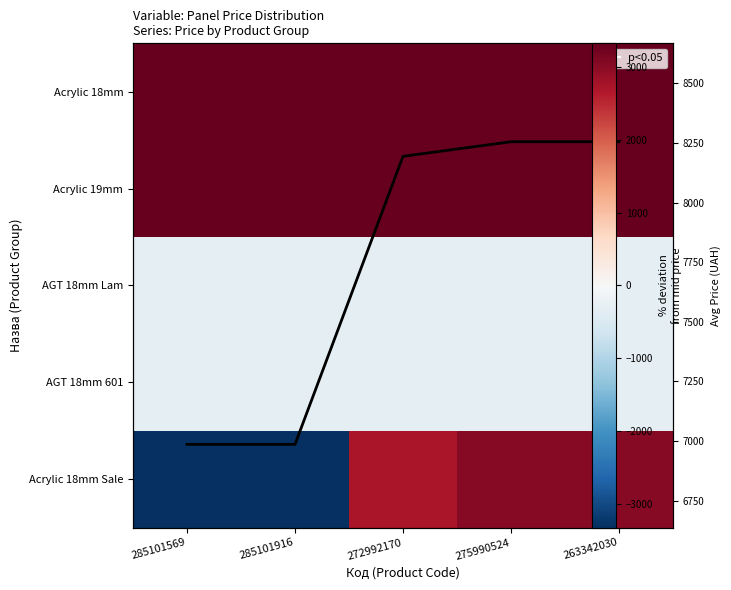

At which category does the chart reach its minimum across all series?

285101569